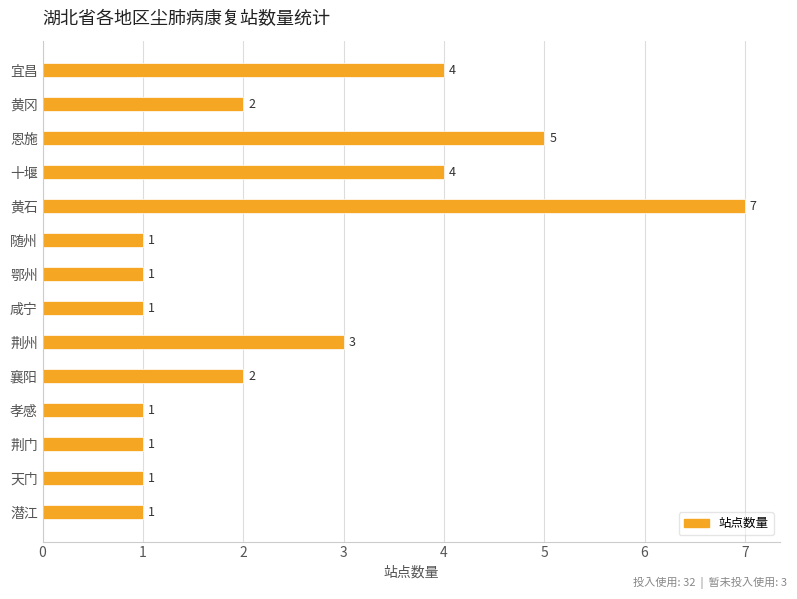

What is the change in value from 黄石 to 天门?

-6